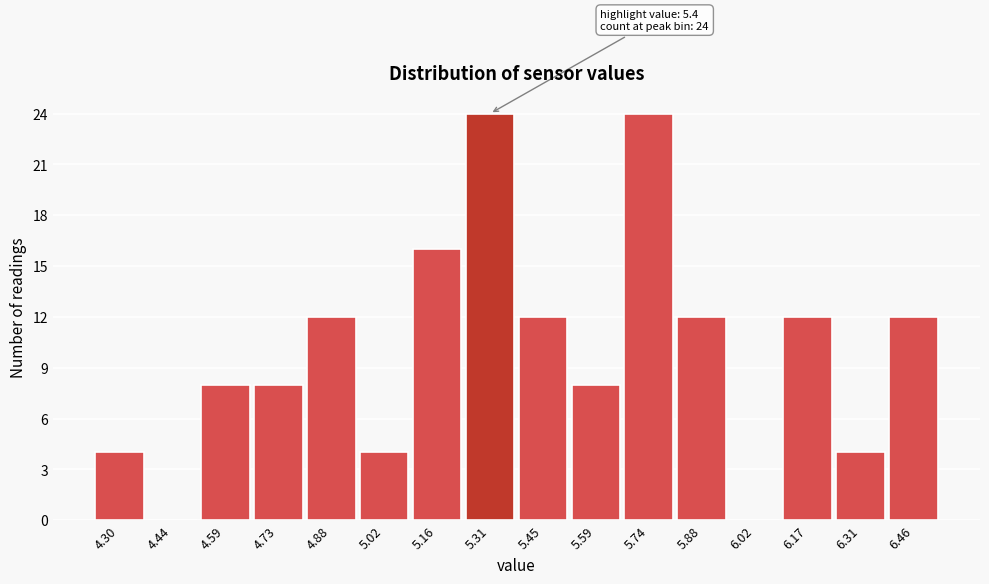

Reading left to right, list all the values displayed in this chart.

4.30=4	4.44=0	4.59=8	4.73=8	4.88=12	5.02=4	5.16=16	5.31=24	5.45=12	5.59=8	5.74=24	5.88=12	6.02=0	6.17=12	6.31=4	6.46=12